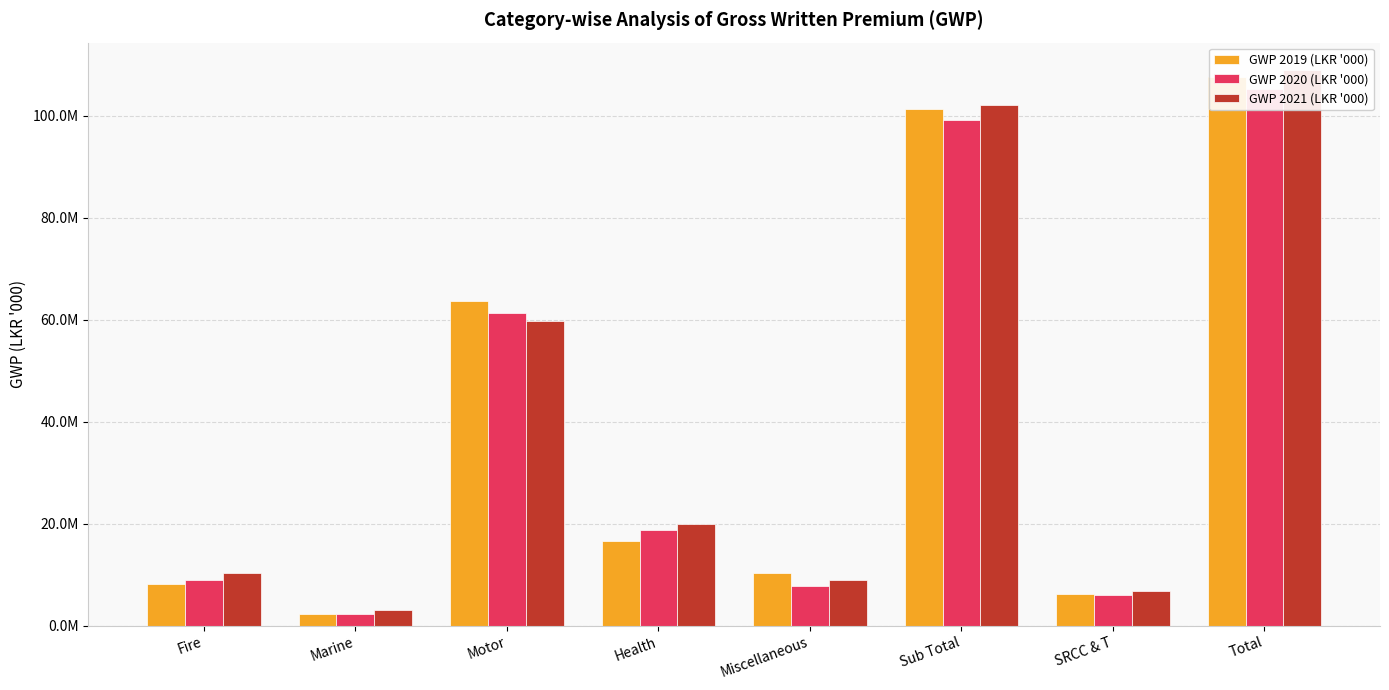

How many bars are there in total?

24